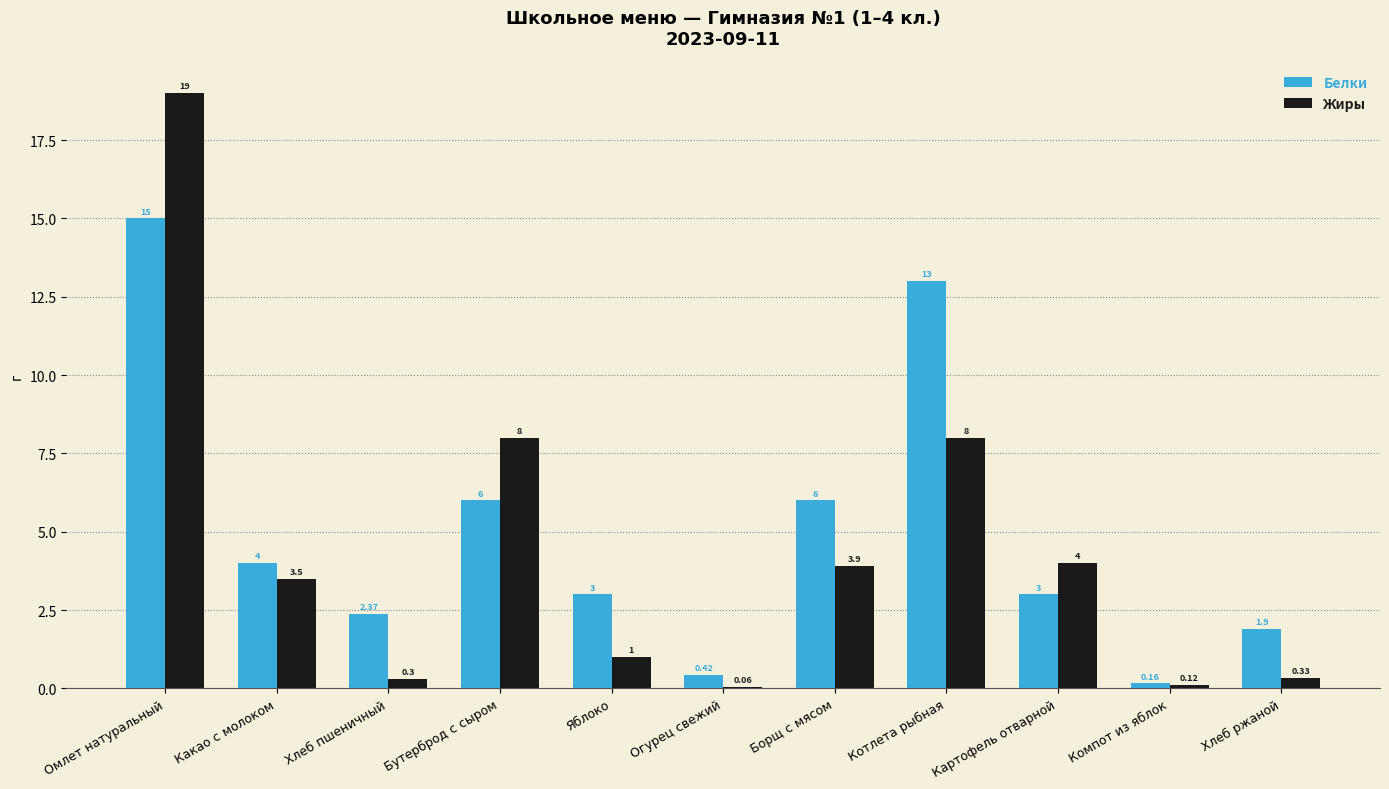

The value of Жиры at Борщ с мясом is 3.9. True or false?

True